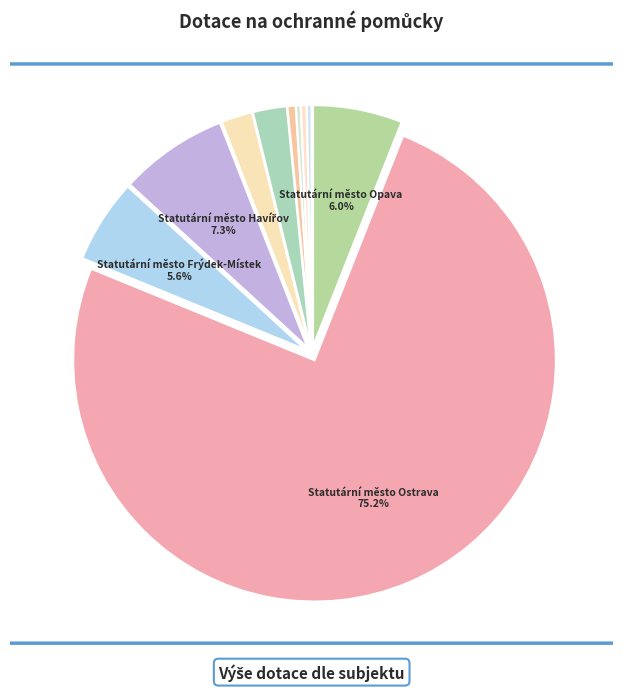

How many segments does this pie chart have?

10